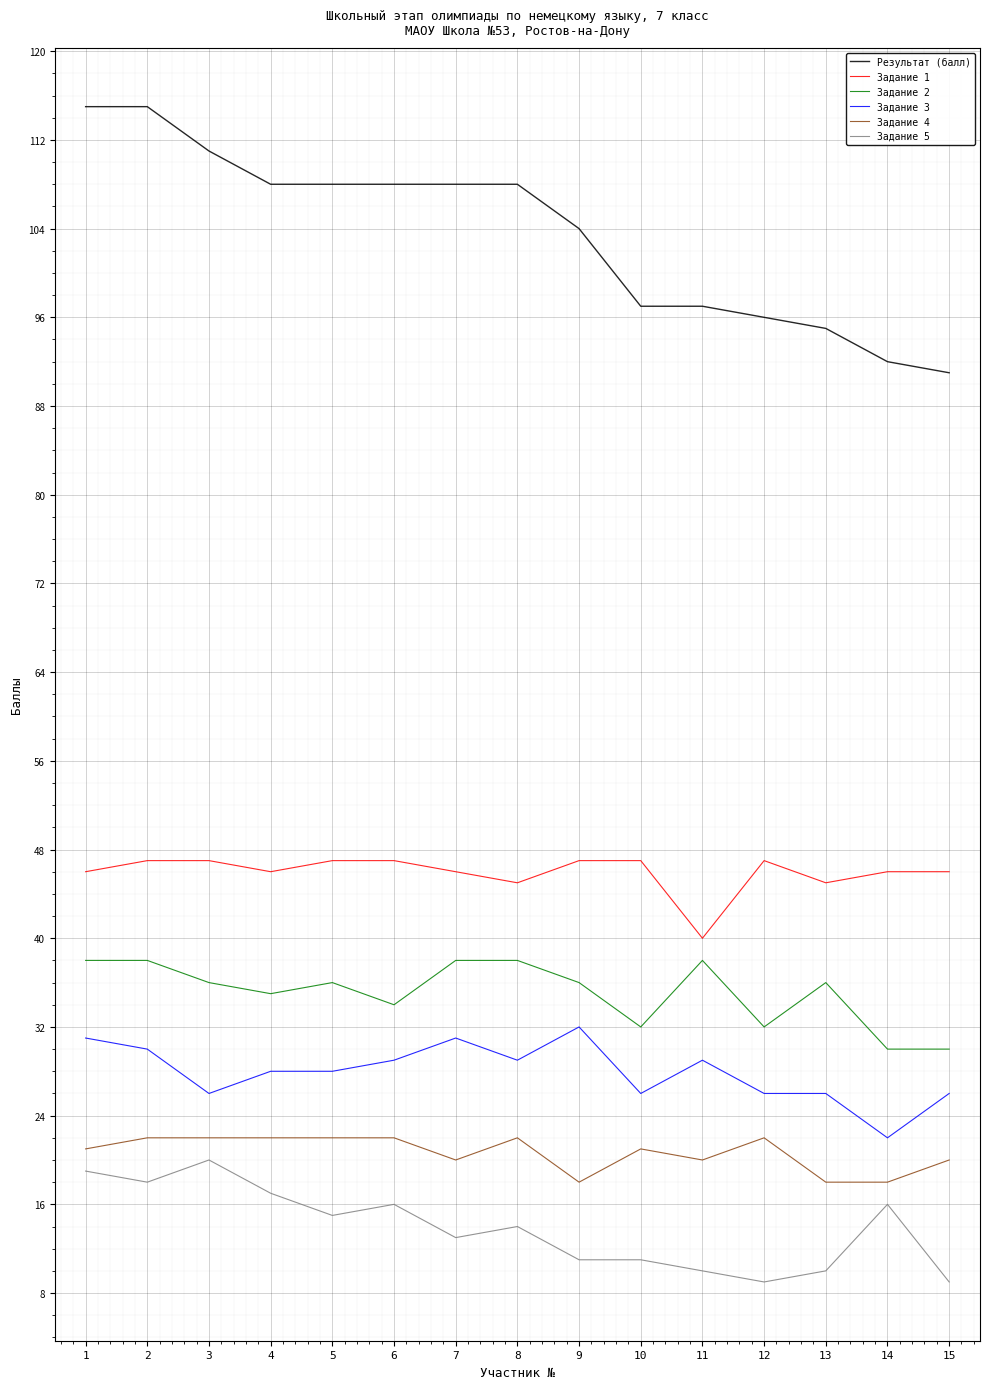

Count the number of data series in this chart.

6